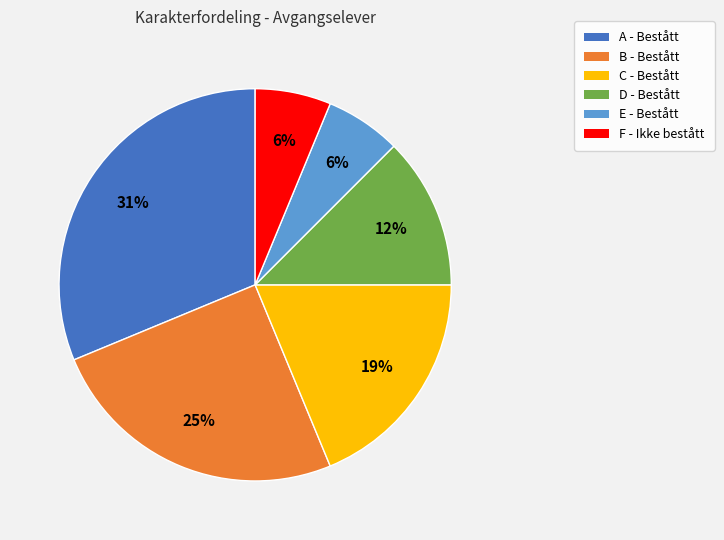

What is the largest slice in the pie chart?

A